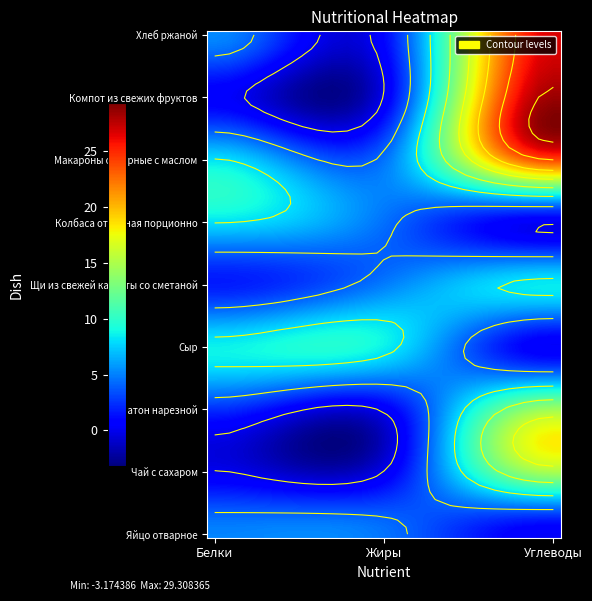

The Макароны отварные с маслом series shows 8.1 at Белки. True or false?

True